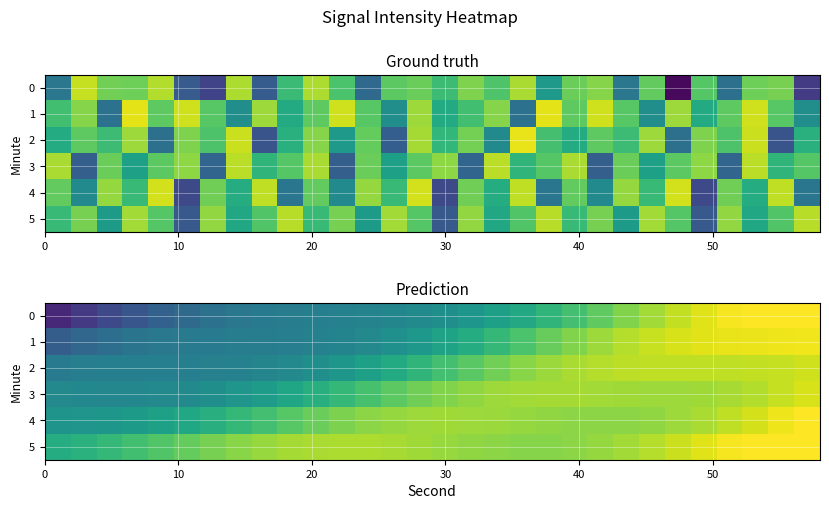

How many values in the 4 series exceed -126?

10